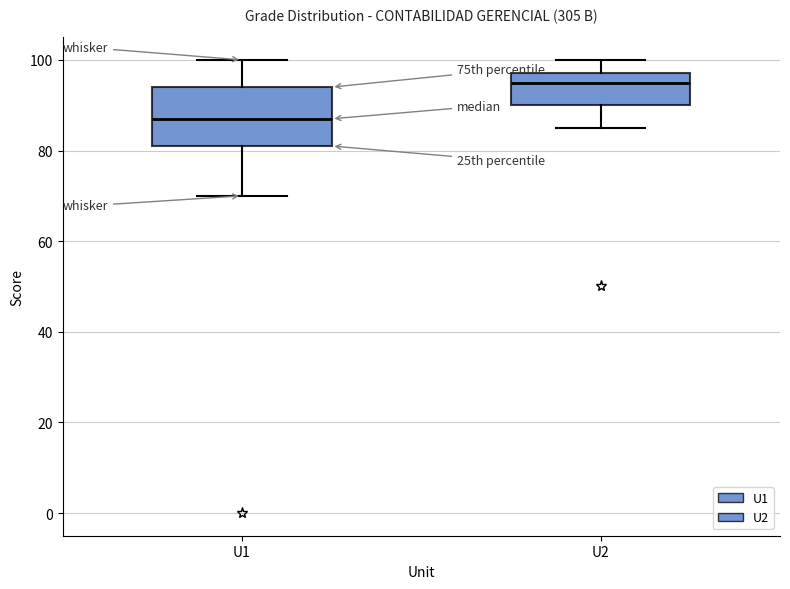

Where is the lower edge of the box for U1 on the y-axis? The values are not printed on the chart, so give them approximately, as read against the axis.

82